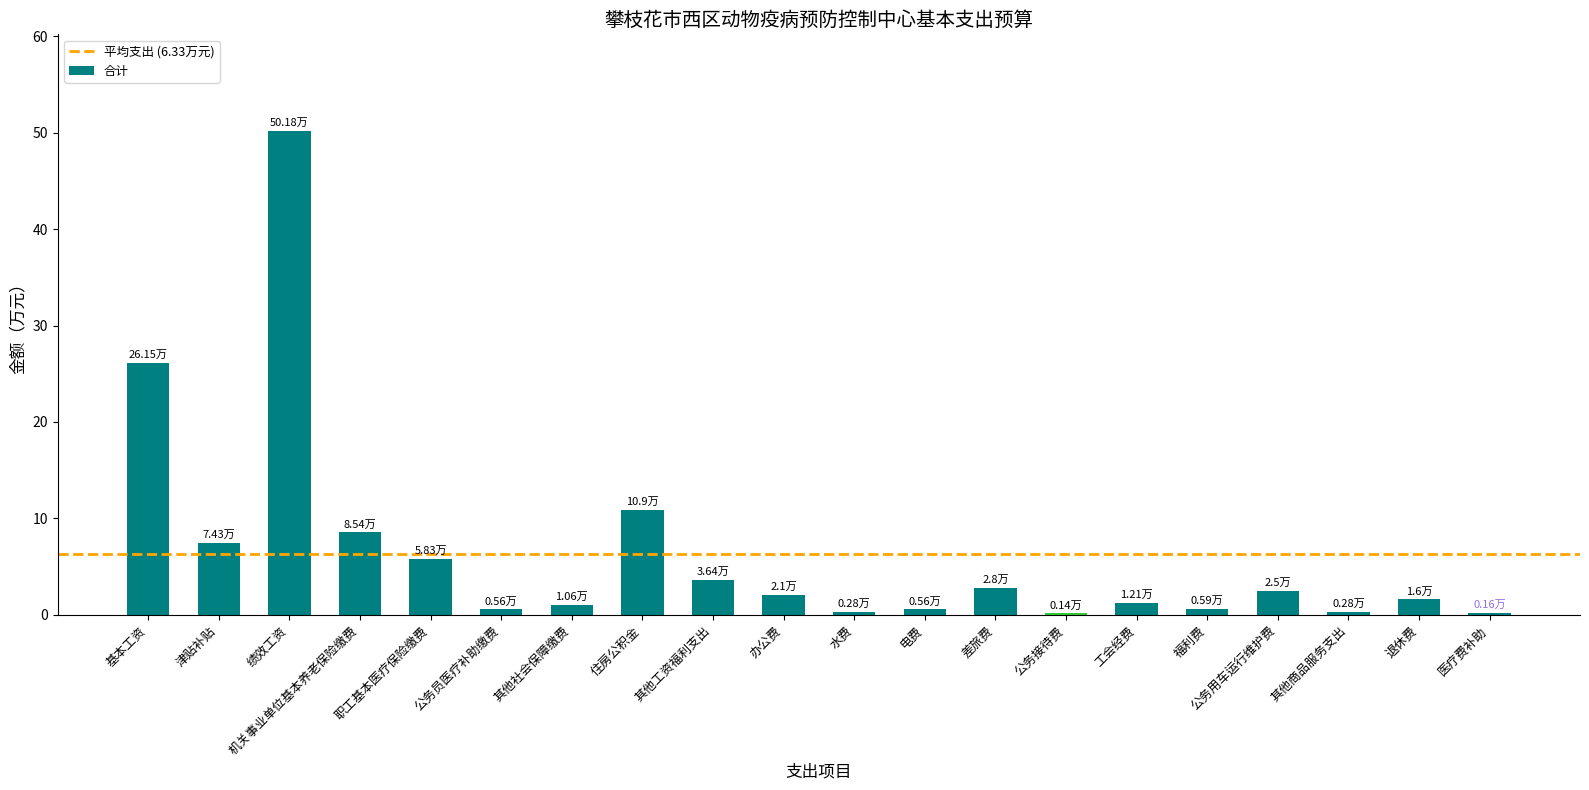

Where is the data nearest to the value 25?

基本工资